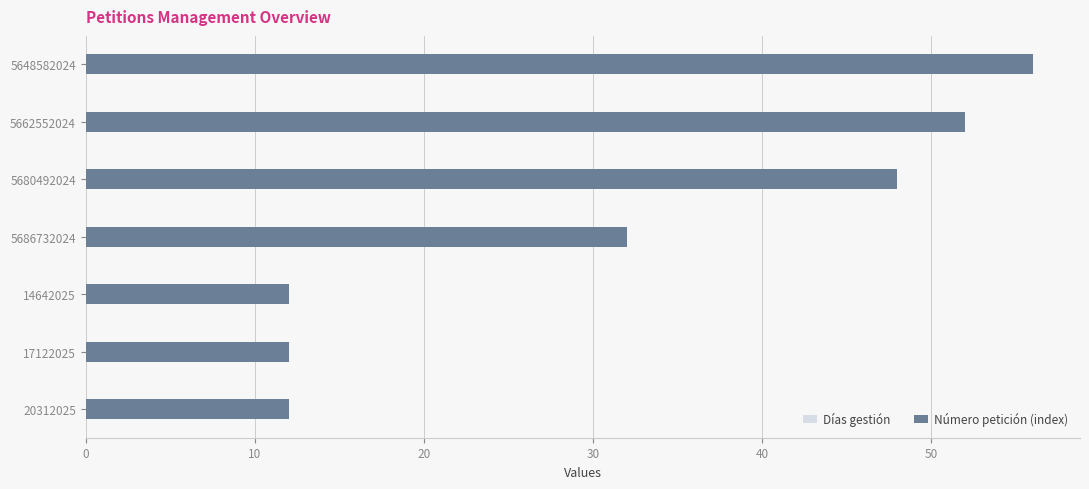

List the series in order of their overall mean, lowest first.

Días gestión, Número petición (index)